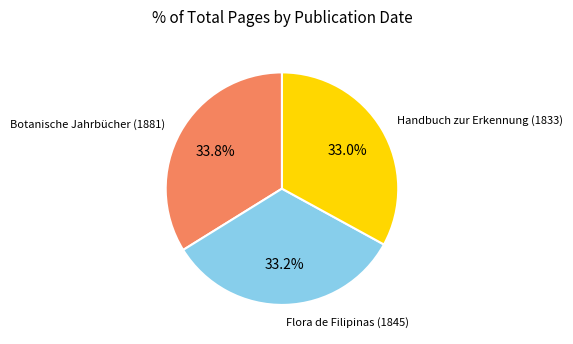

Count the number of slices in the pie.

3